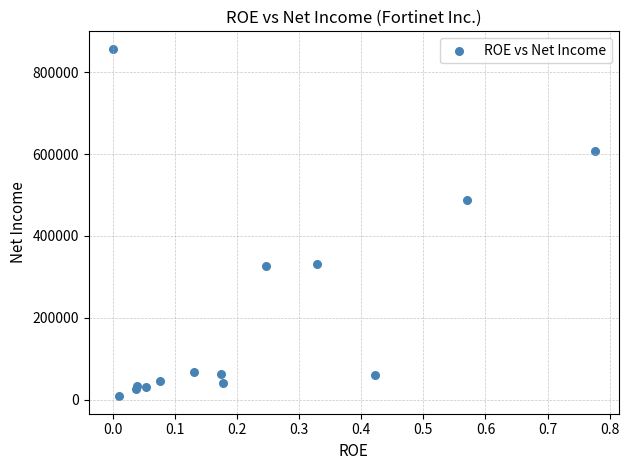

What Y value in the scatter plot is closest to 432643?

488500